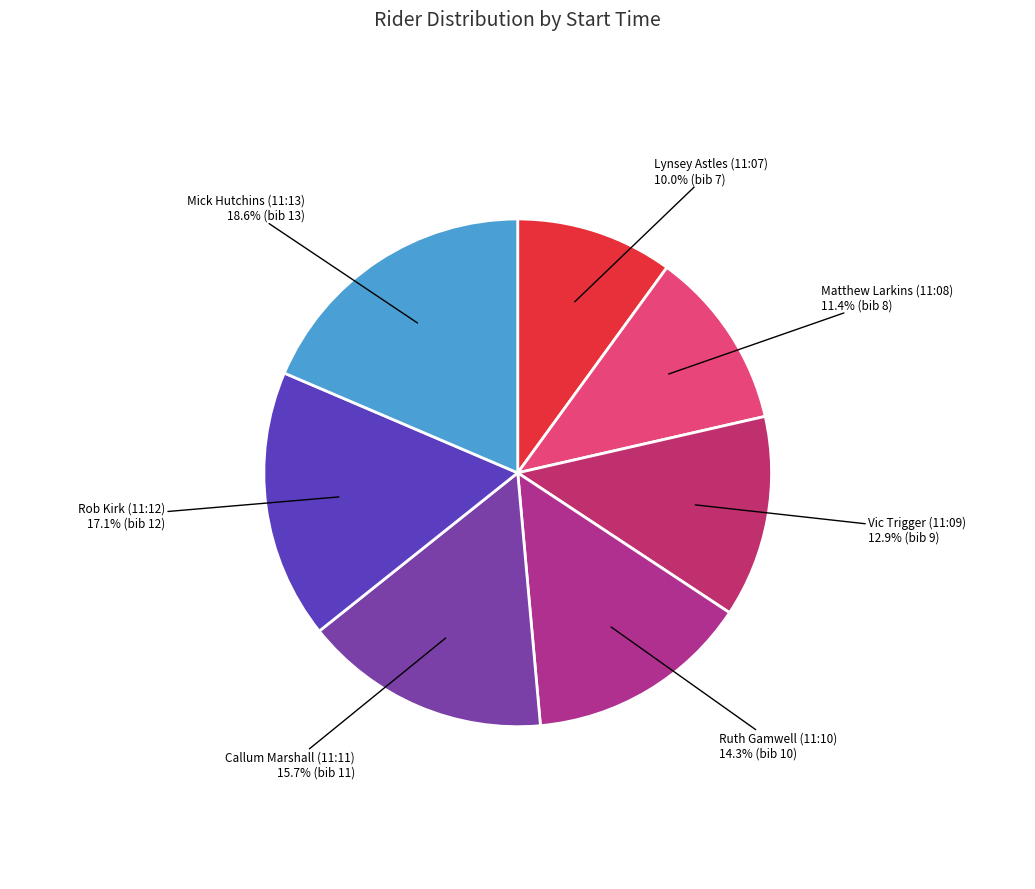

Which slice is the largest?

Mick Hutchins (11:13)